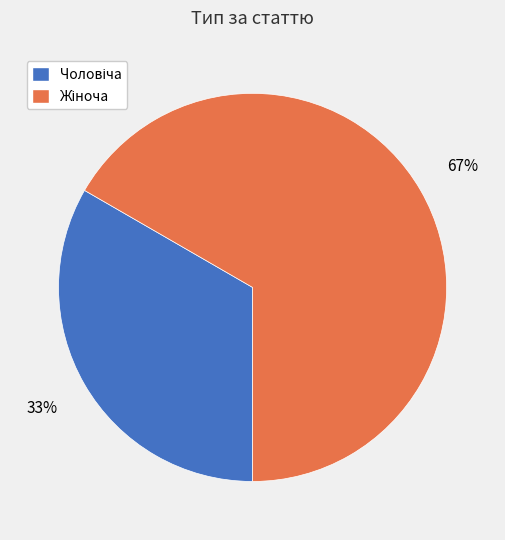

To the nearest percent, what is the average slice percentage?

50%